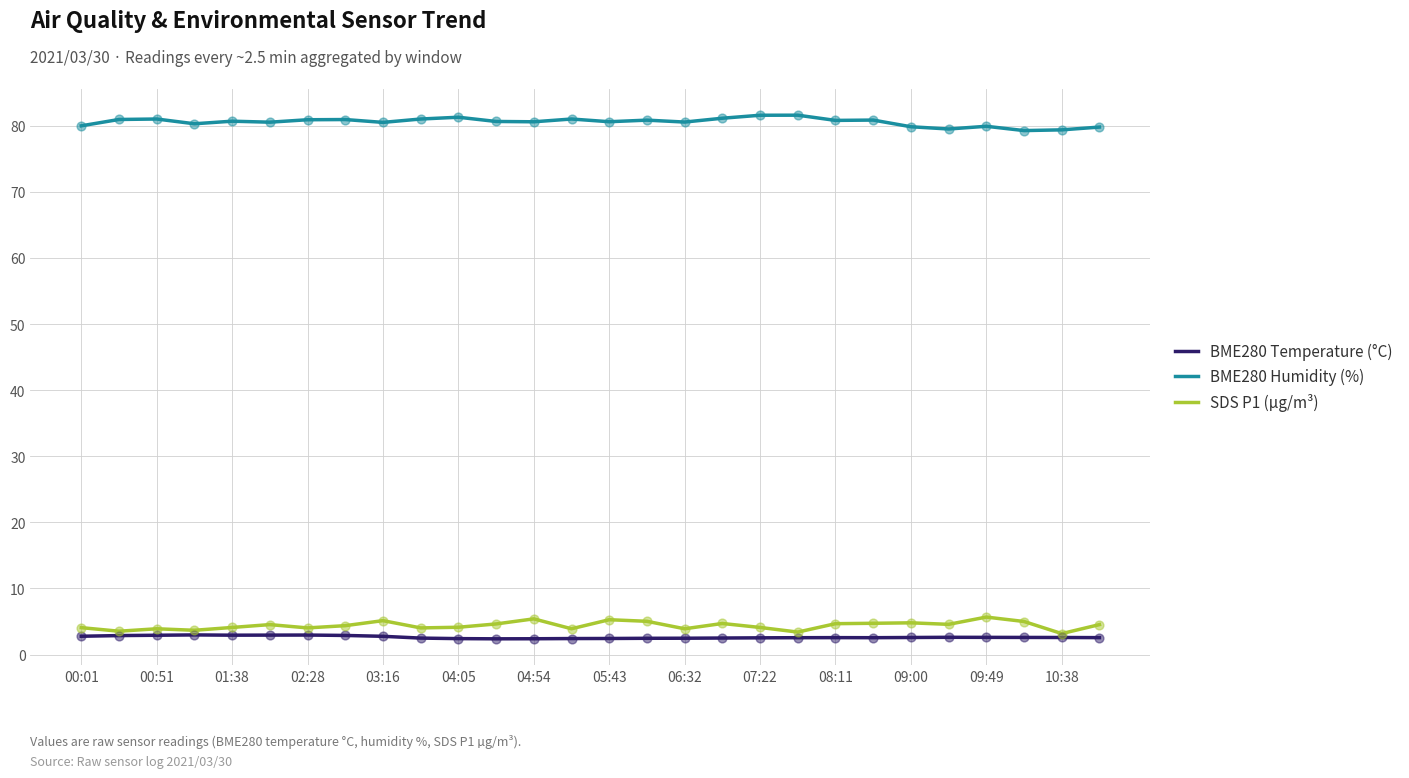

Which series has the largest total across all categories?

BME280 Humidity (%)